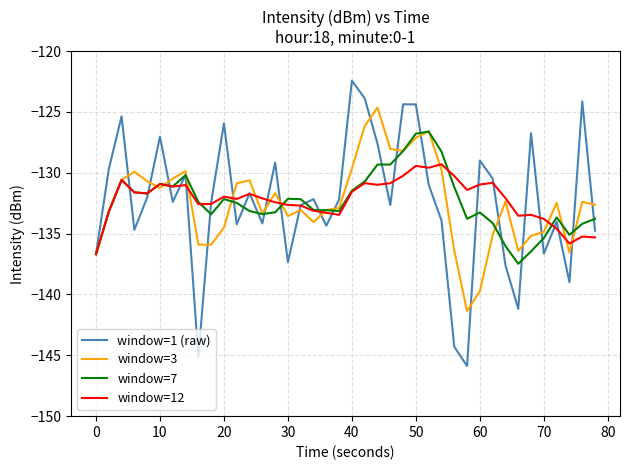

After their last crossing, which series has the higher values: window=1 (raw) or window=7?

window=7